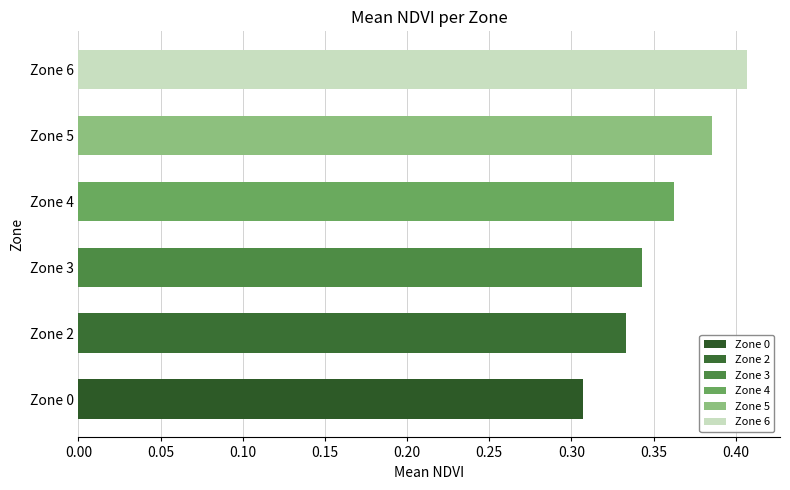

How many values are between 0 and 1?

6